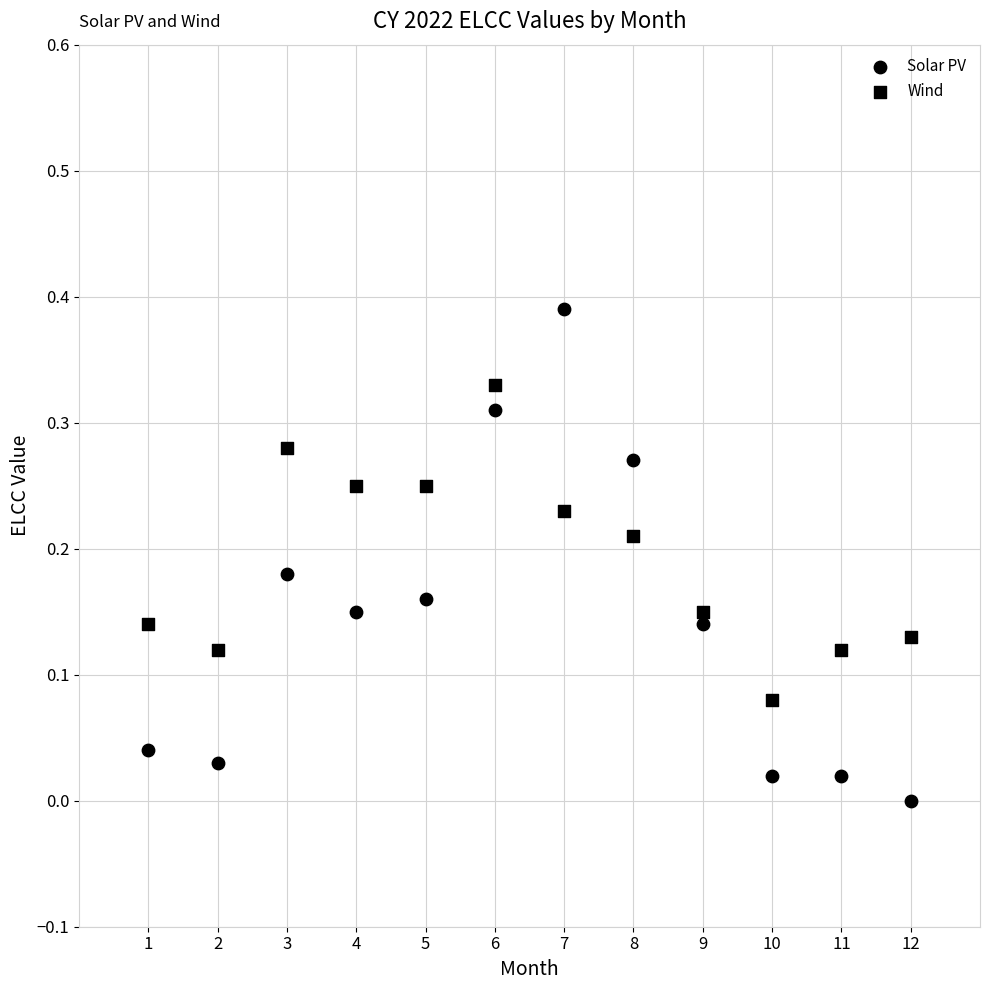

Count the number of points in this scatter plot.

24